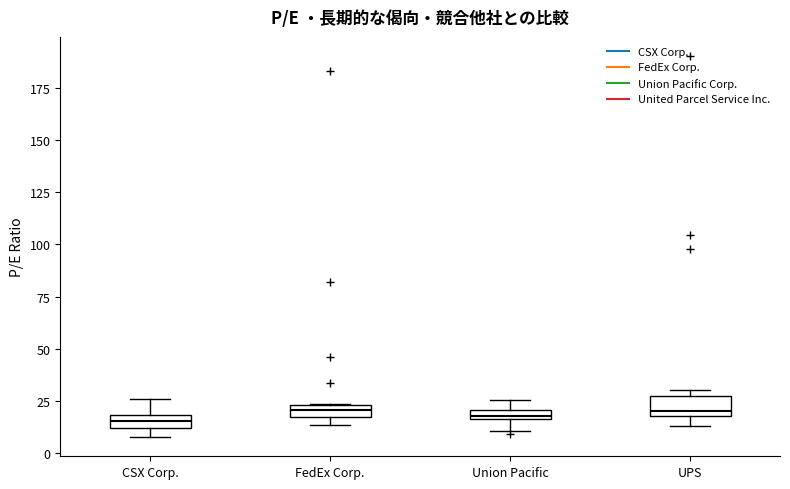

Where is the lower edge of the box for FedEx Corp. on the y-axis? The values are not printed on the chart, so give them approximately, as read against the axis.

20